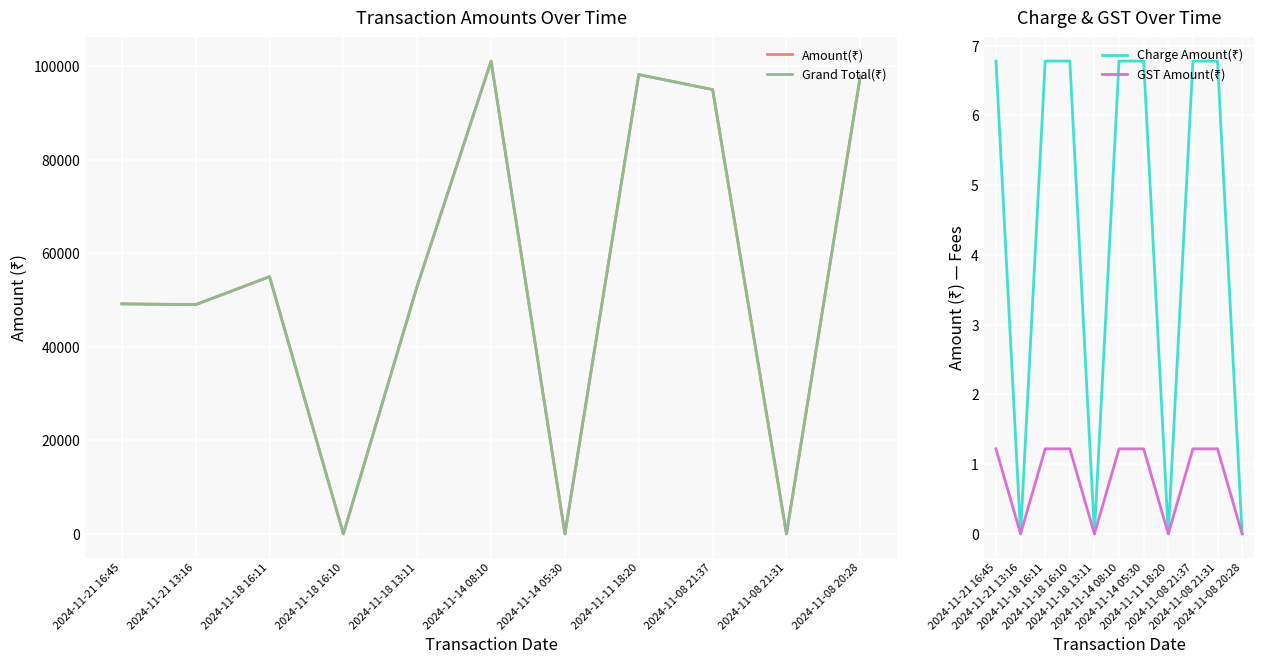

What are all the series names shown in the legend?

Amount(₹), Grand Total(₹), Charge Amount(₹), GST Amount(₹)